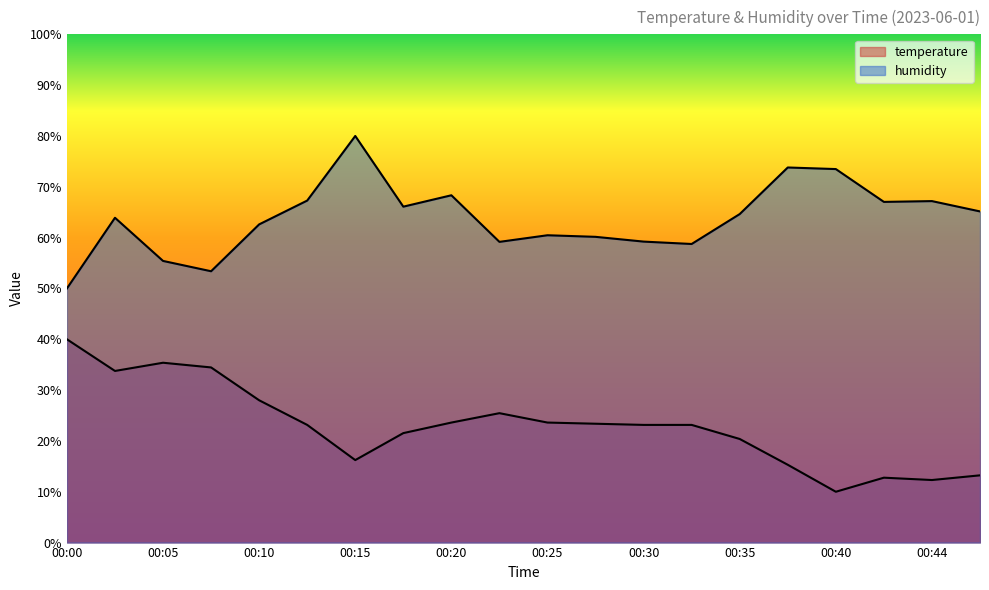

Which label corresponds to the largest value in the chart?

00:15